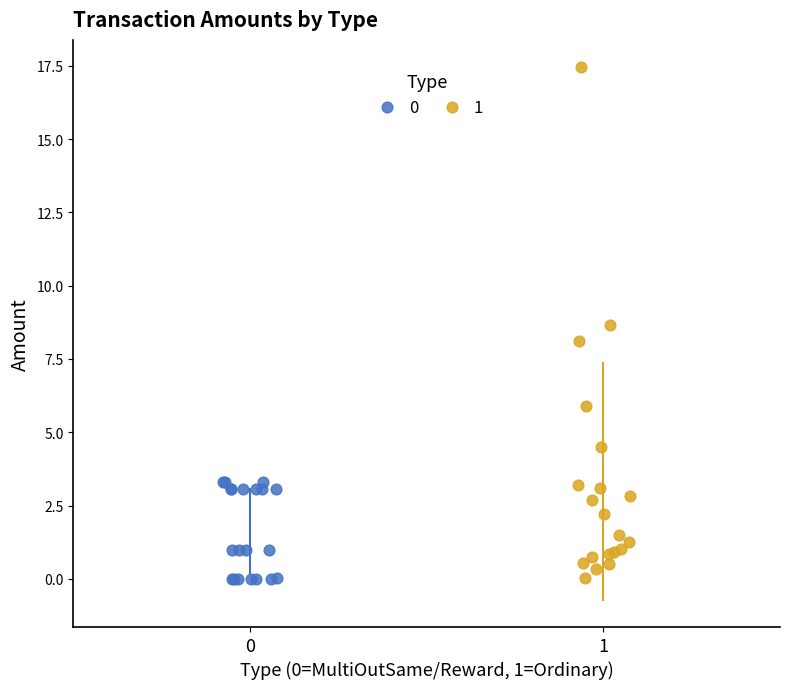

Which series has the largest Y range (max minus min)?

1